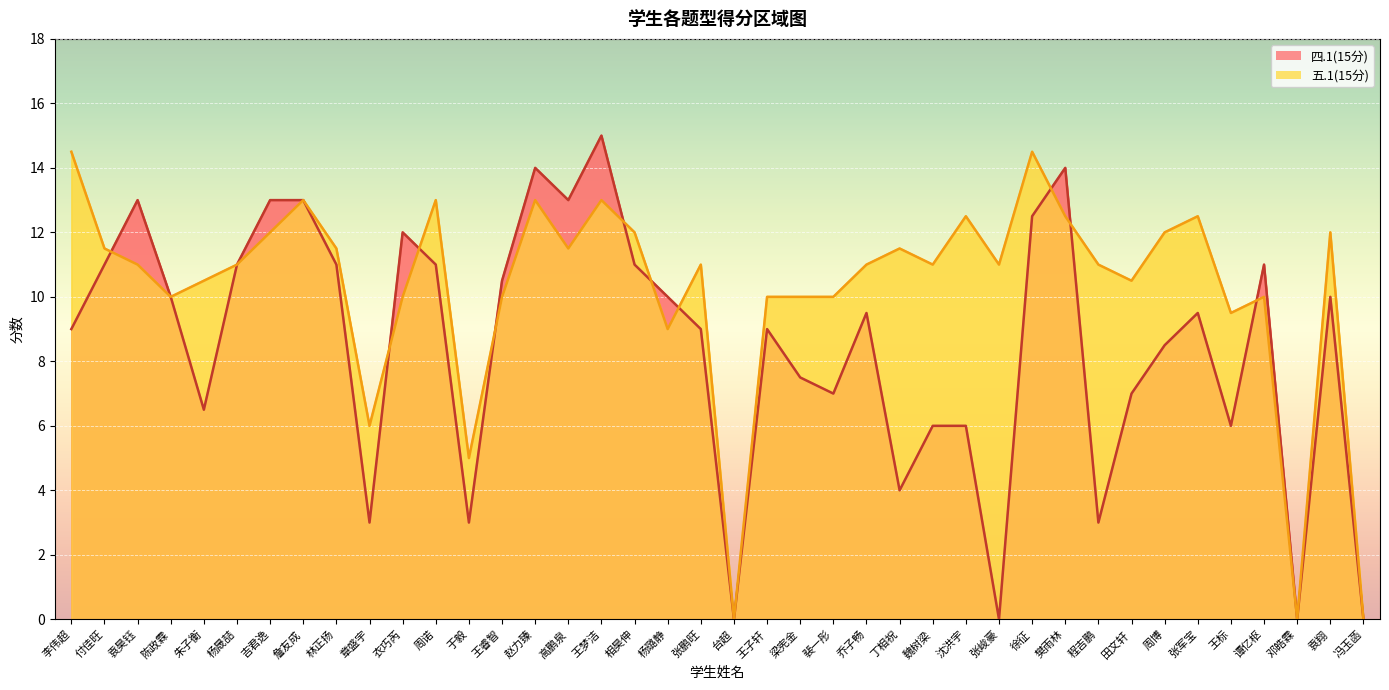

Which series ends up on top after the final intersection of 五.1(15分) and 四.1(15分)?

四.1(15分)